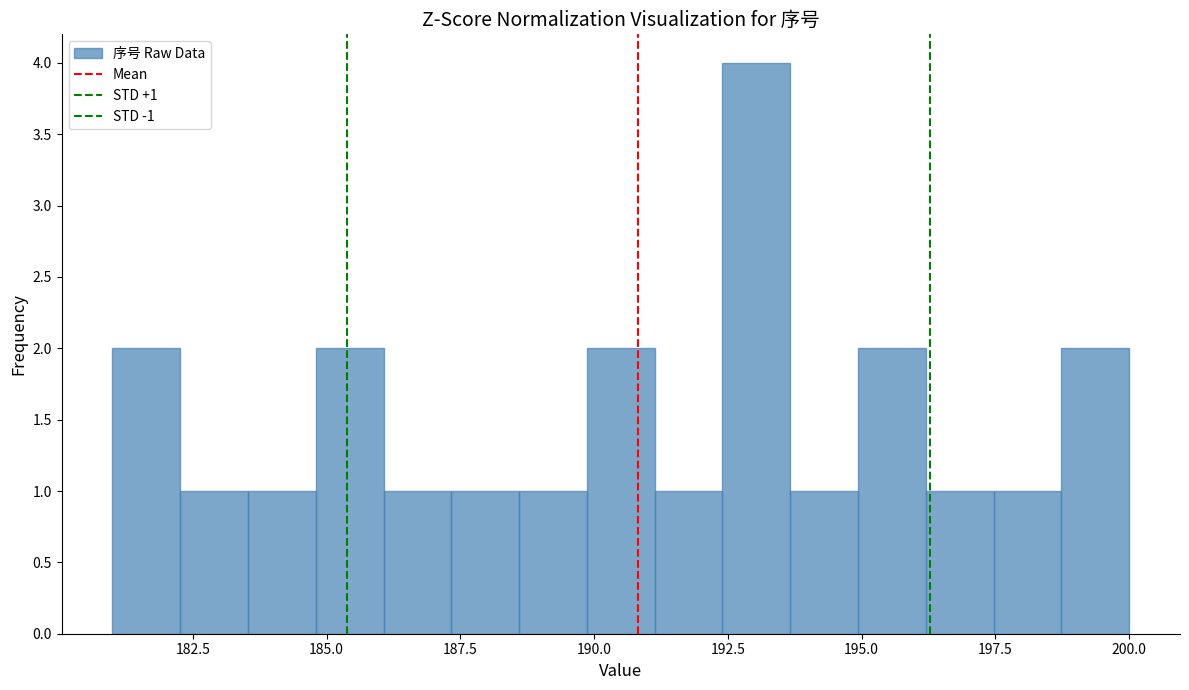

Around what value on the x-axis is the tallest bar? Give the approximate position of its centre, as read against the axis.

193.0